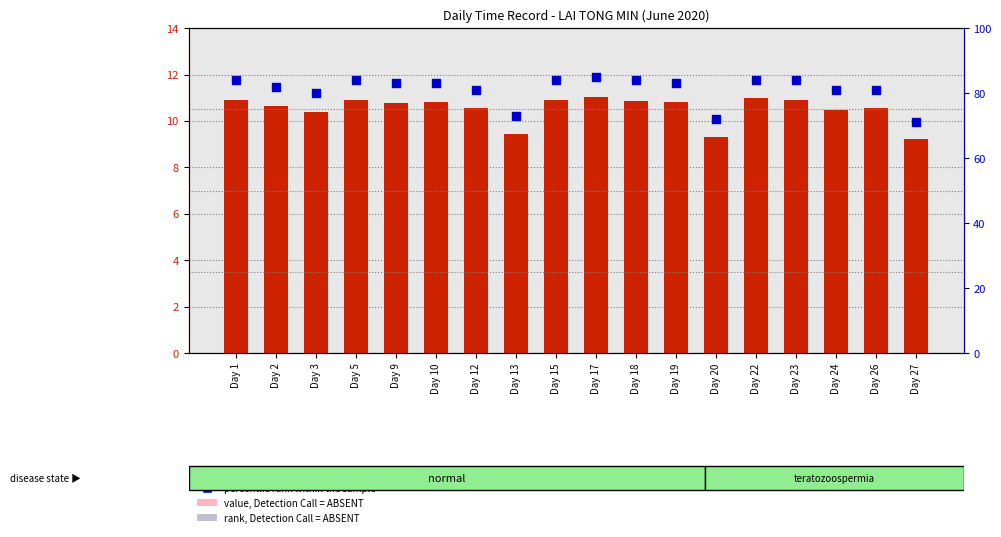

Which series contains the highest Y value?

percentile rank within the sample